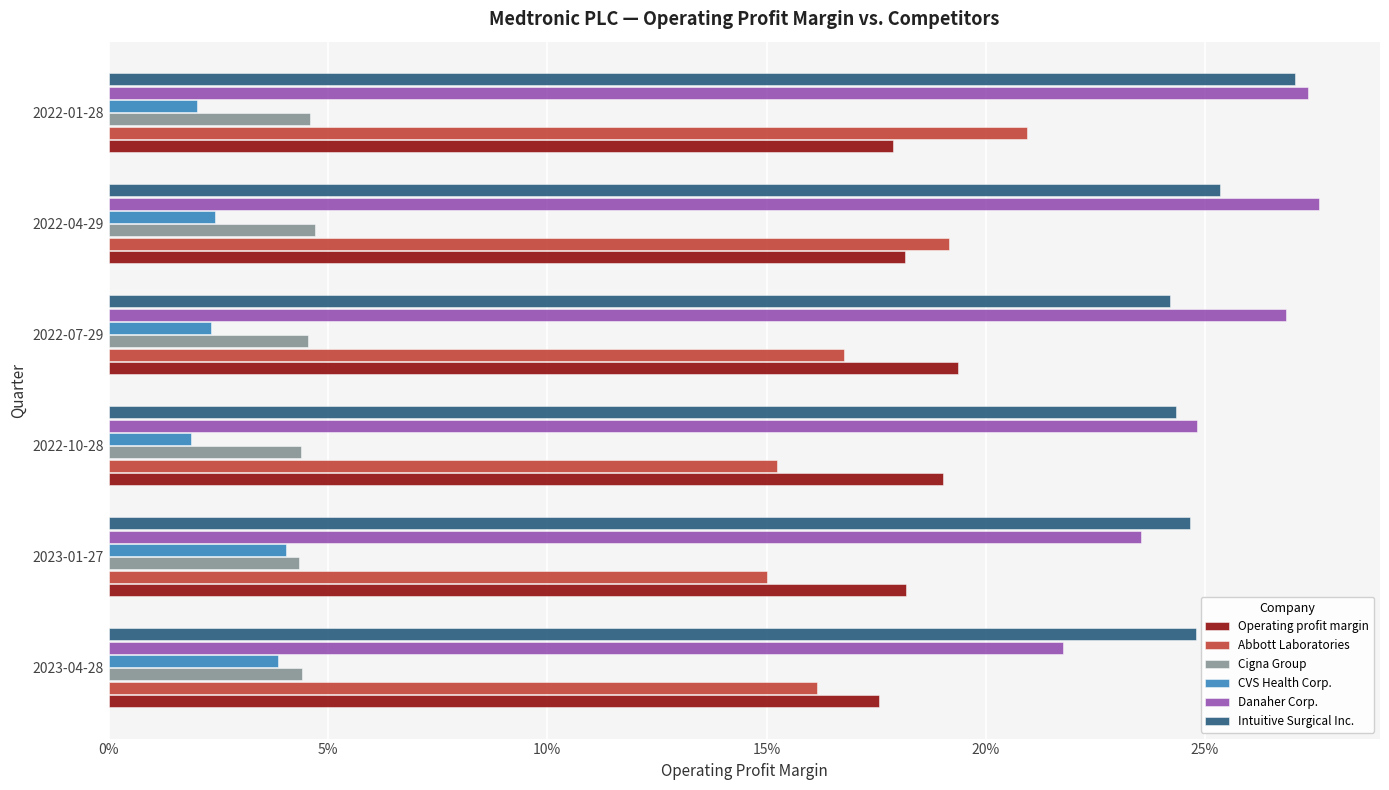

What are all the series names shown in the legend?

Operating profit margin, Abbott Laboratories, Cigna Group, CVS Health Corp., Danaher Corp., Intuitive Surgical Inc.